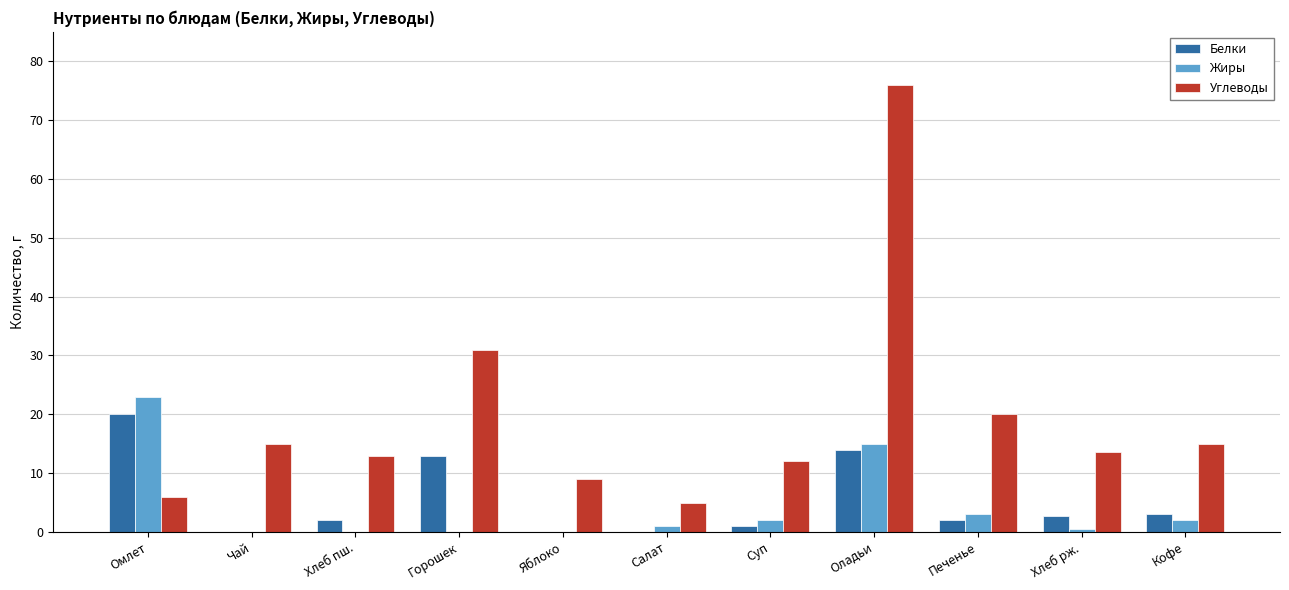

Reading right to left, extract all data points from this chart.

Белки: 3.0	2.6	2.0	14.0	1.0	0.0	0.0	13.0	2.0	0.0	20.0
Жиры: 2.0	0.5	3.0	15.0	2.0	1.0	0.0	0.0	0.0	0.0	23.0
Углеводы: 15.0	13.7	20.0	76.0	12.0	5.0	9.0	31.0	13.0	15.0	6.0